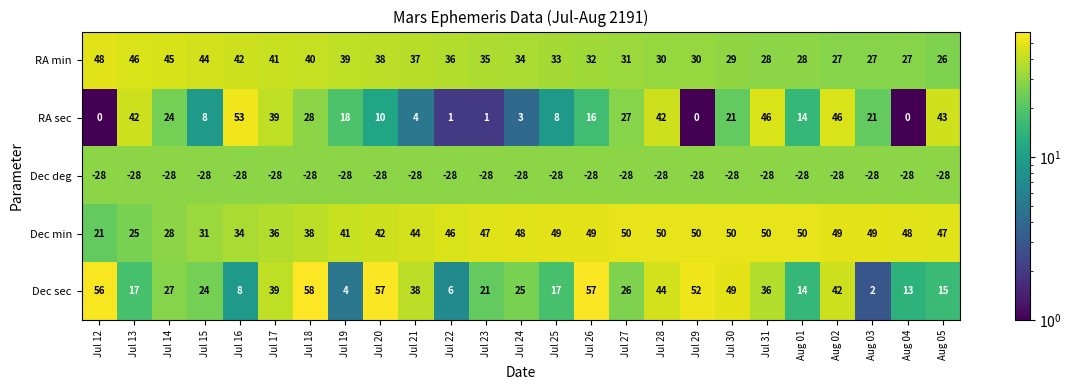

Which series has the largest total across all categories?

Dec min